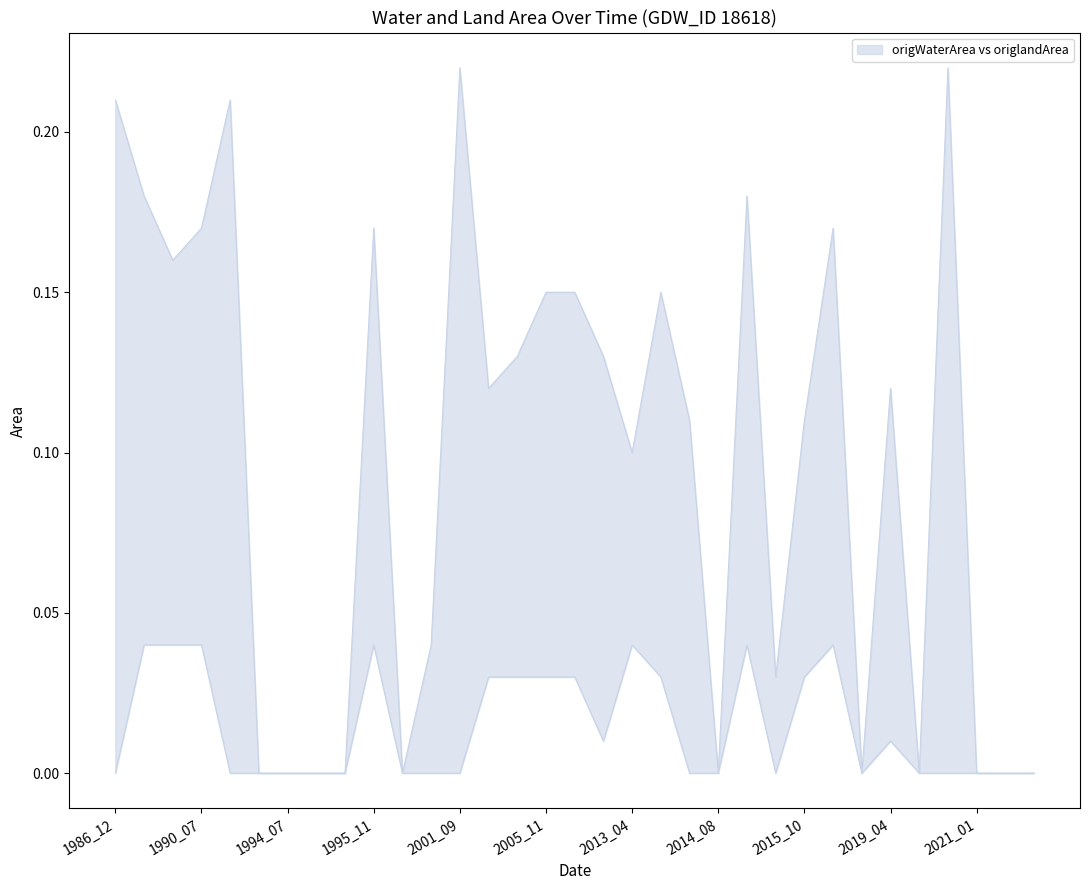

True or false: origWaterArea has more than 0 points higher than both neighbors.

True